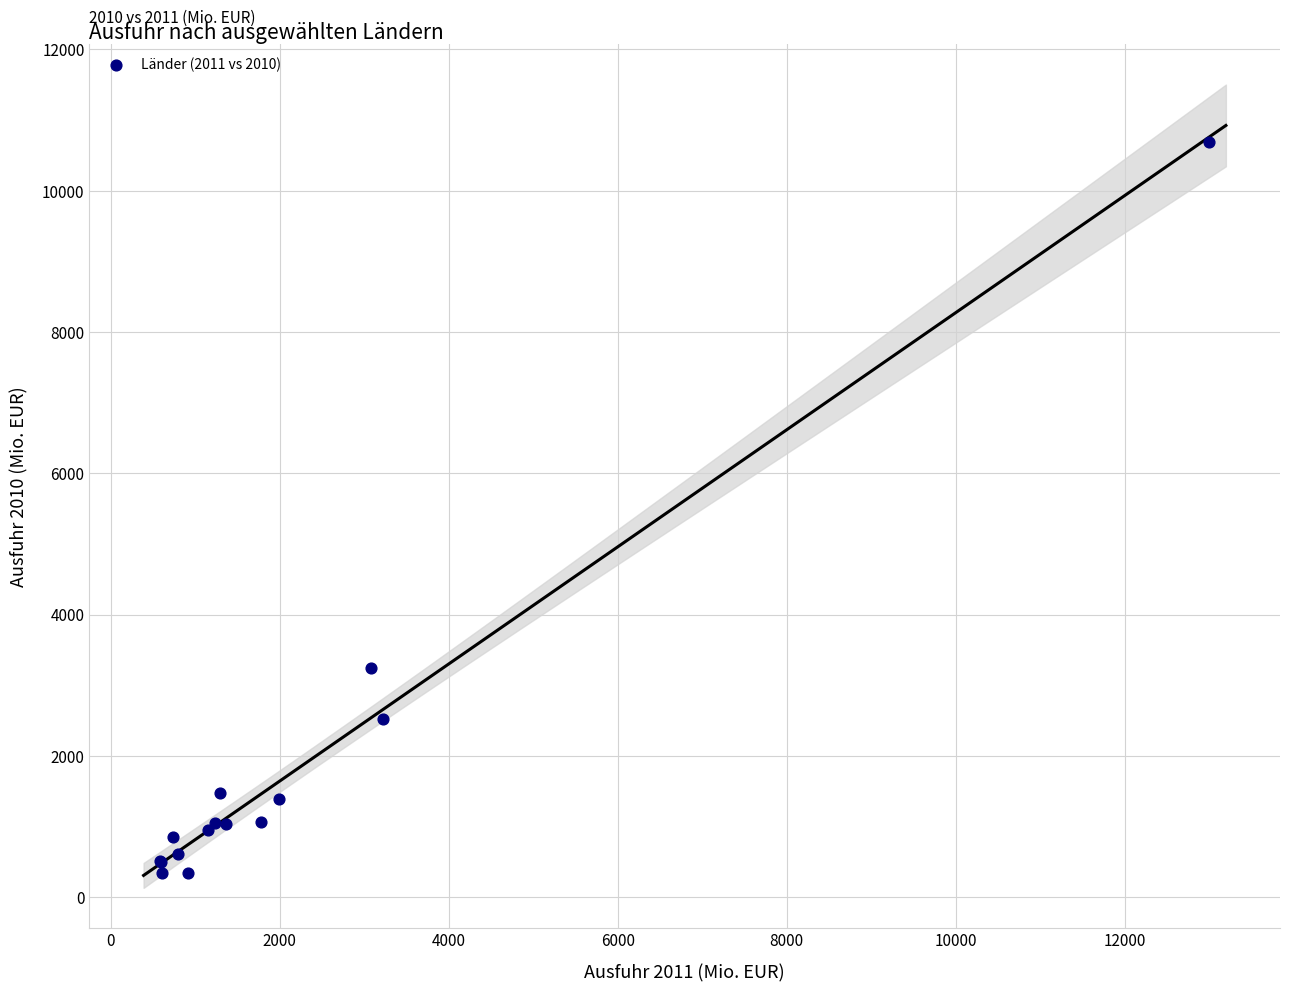

What Y value in the scatter plot is closest to 5520?

3248.7